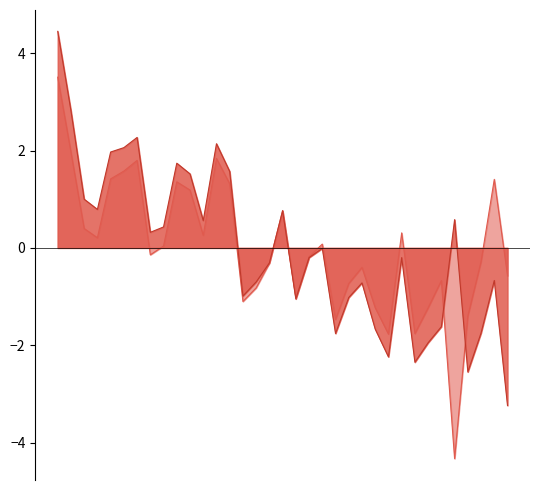

What is the approximate value of Conc_tem_CMVlow at 148319924?

-0.2